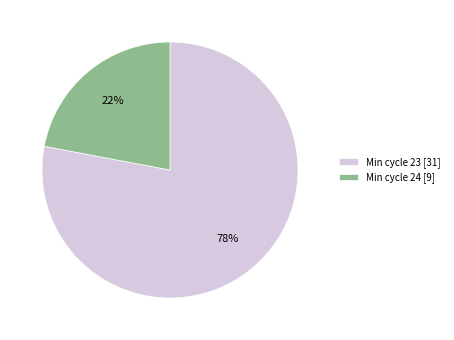

True or false: Min cycle 24 [9] accounts for 11% of the total.

False